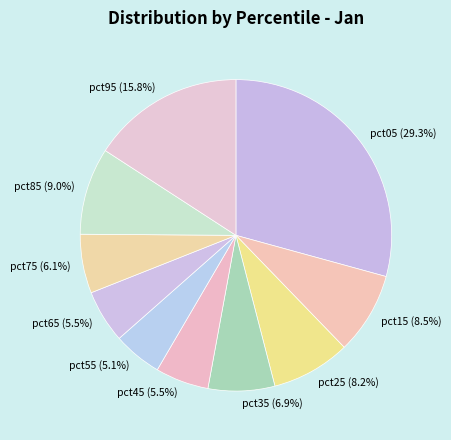

Is the sum of pct95 and pct35 greater than half?

No